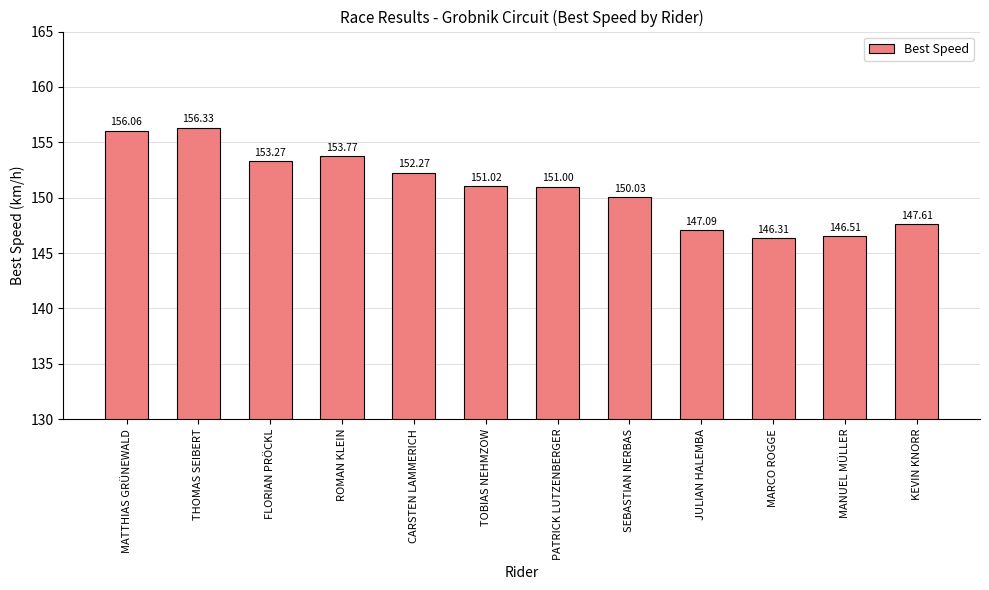

What is the difference between the maximum and minimum values?

10.0